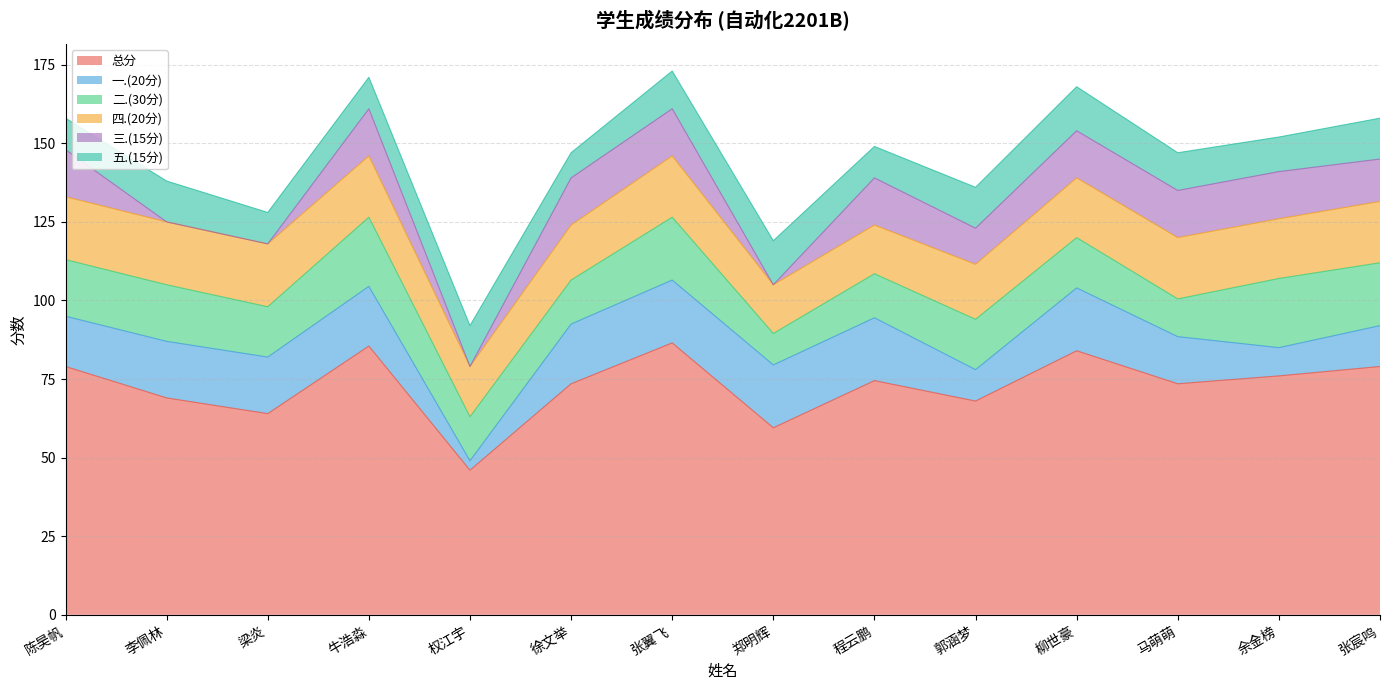

True or false: 四.(20分) has a value of 12.2 at 牛浩淼.

False